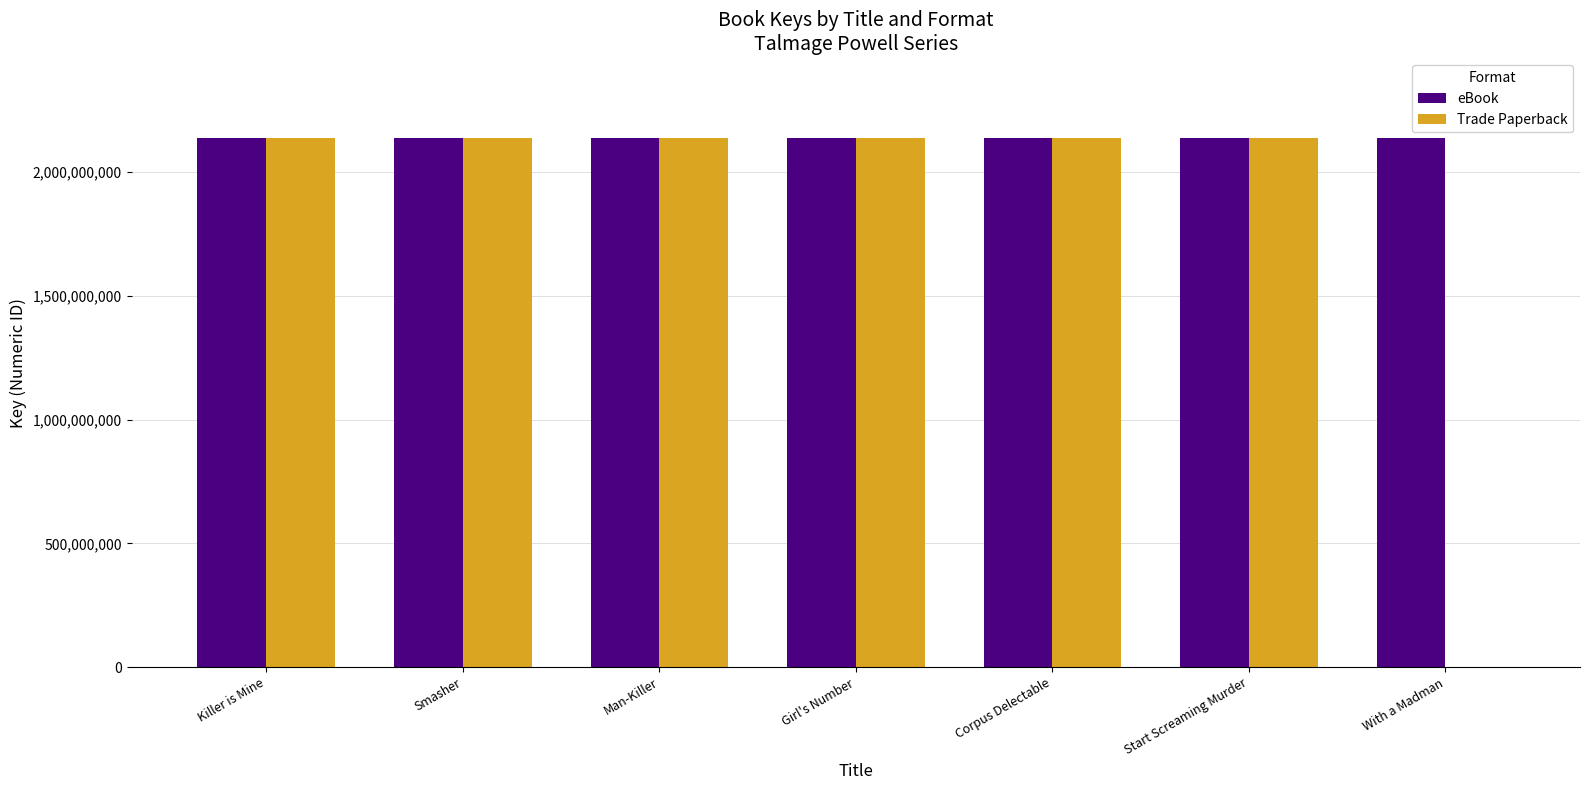

How many values in Trade Paperback are above zero?

6